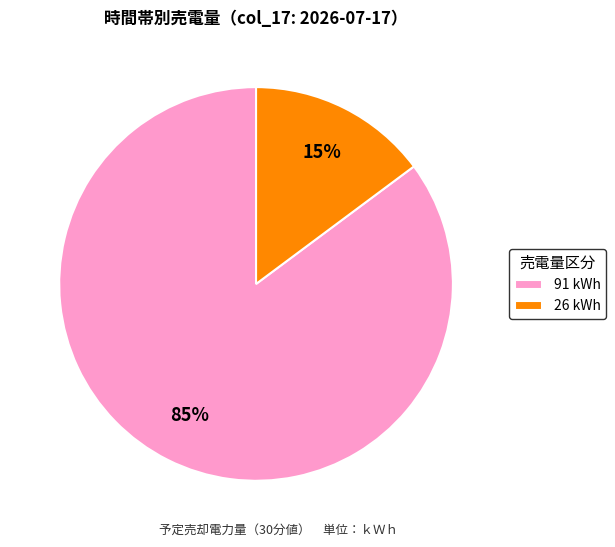

Approximately how many times larger is the value at 91 kWh compared to 26 kWh?

5.7